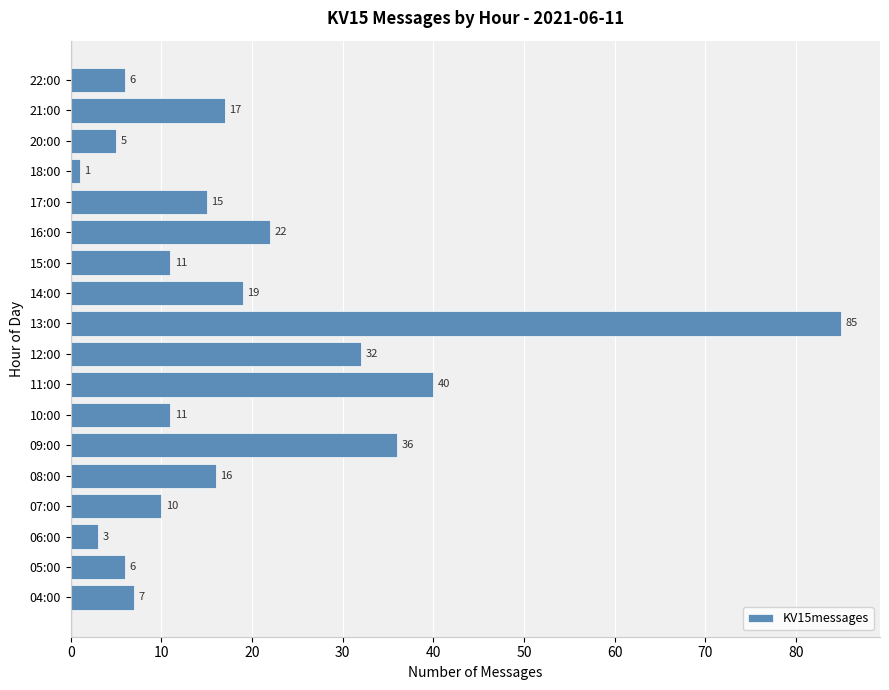

What is the minimum value shown in the chart?

1